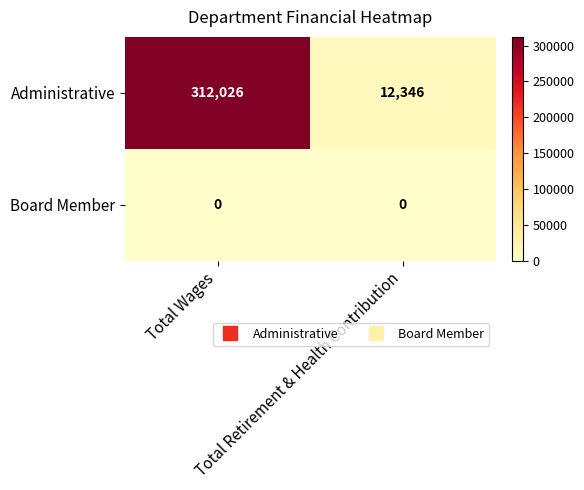

Which series has the largest total across all categories?

Administrative